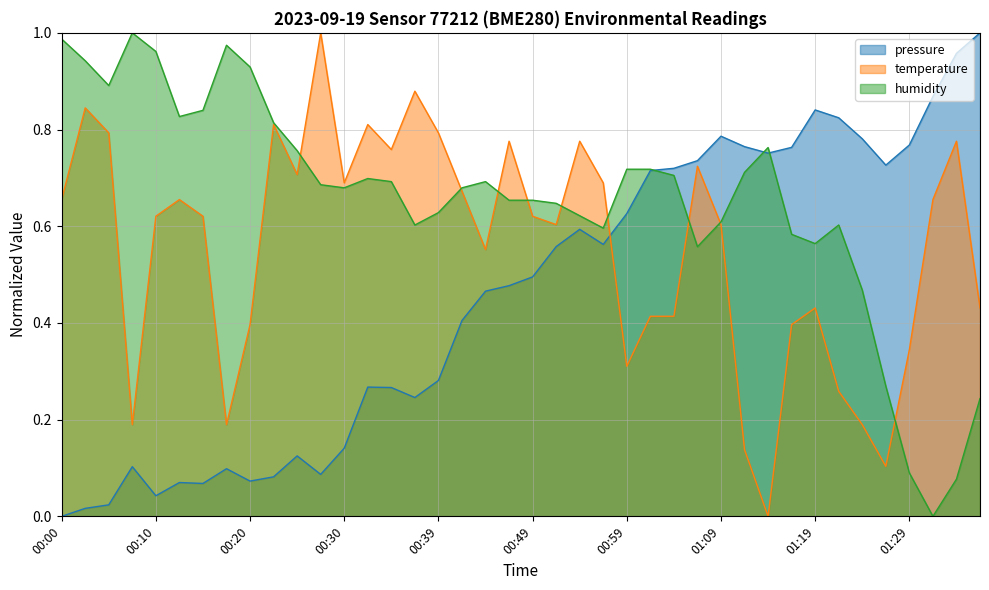

Reading left to right, what are all the values shown in this chart?

pressure: 00:00=0.0	00:03=0.0	00:05=0.0	00:08=0.1	00:10=0.0	00:13=0.1	00:15=0.1	00:17=0.1	00:20=0.1	00:22=0.1	00:25=0.1	00:27=0.1	00:30=0.1	00:32=0.3	00:35=0.3	00:37=0.2	00:39=0.3	00:42=0.4	00:44=0.5	00:47=0.5	00:49=0.5	00:52=0.6	00:54=0.6	00:57=0.6	00:59=0.6	01:02=0.7	01:04=0.7	01:06=0.7	01:09=0.8	01:11=0.8	01:14=0.8	01:16=0.8	01:19=0.8	01:21=0.8	01:24=0.8	01:26=0.7	01:29=0.8	01:31=0.9	01:34=1.0	01:38=1.0
temperature: 00:00=0.7	00:03=0.8	00:05=0.8	00:08=0.2	00:10=0.6	00:13=0.7	00:15=0.6	00:17=0.2	00:20=0.4	00:22=0.8	00:25=0.7	00:27=1.0	00:30=0.7	00:32=0.8	00:35=0.8	00:37=0.9	00:39=0.8	00:42=0.7	00:44=0.6	00:47=0.8	00:49=0.6	00:52=0.6	00:54=0.8	00:57=0.7	00:59=0.3	01:02=0.4	01:04=0.4	01:06=0.7	01:09=0.6	01:11=0.1	01:14=0.0	01:16=0.4	01:19=0.4	01:21=0.3	01:24=0.2	01:26=0.1	01:29=0.3	01:31=0.7	01:34=0.8	01:38=0.4
humidity: 00:00=1.0	00:03=0.9	00:05=0.9	00:08=1.0	00:10=1.0	00:13=0.8	00:15=0.8	00:17=1.0	00:20=0.9	00:22=0.8	00:25=0.8	00:27=0.7	00:30=0.7	00:32=0.7	00:35=0.7	00:37=0.6	00:39=0.6	00:42=0.7	00:44=0.7	00:47=0.7	00:49=0.7	00:52=0.6	00:54=0.6	00:57=0.6	00:59=0.7	01:02=0.7	01:04=0.7	01:06=0.6	01:09=0.6	01:11=0.7	01:14=0.8	01:16=0.6	01:19=0.6	01:21=0.6	01:24=0.5	01:26=0.3	01:29=0.1	01:31=0.0	01:34=0.1	01:38=0.2